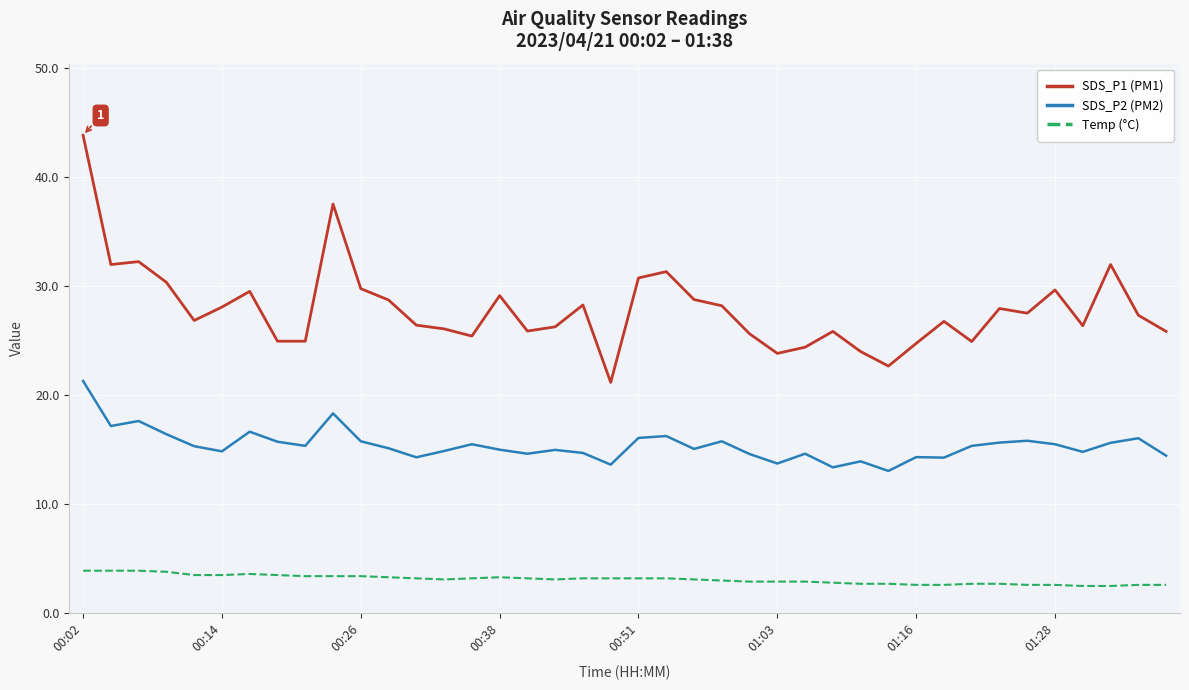

What is the lowest value of the SDS_P2 (PM2) series?

13.1